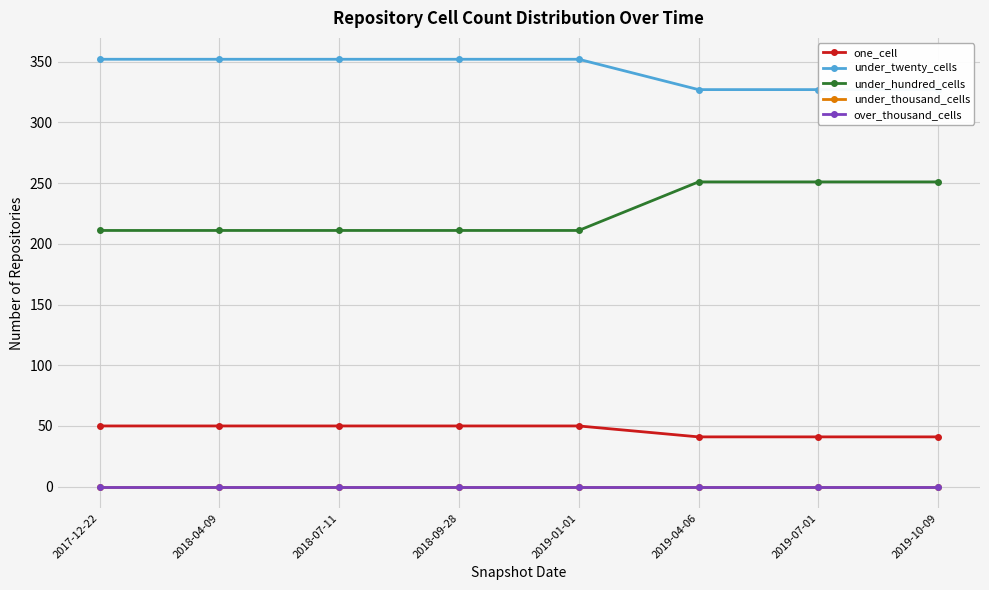

Does the chart display data point markers on the line(s)?

Yes